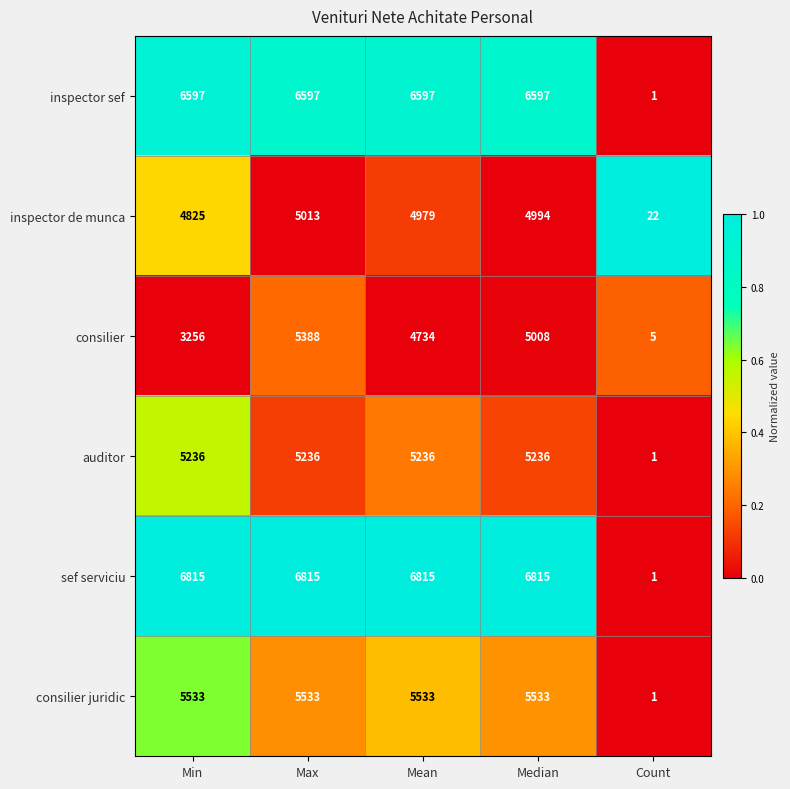

Reading left to right, what are all the values shown in this chart?

inspector sef: Min=6597	Max=6597	Mean=6597	Median=6597	Count=1
inspector de munca: Min=4825	Max=5013	Mean=4979	Median=4994	Count=22
consilier: Min=3256	Max=5388	Mean=4734	Median=5008	Count=5
auditor: Min=5236	Max=5236	Mean=5236	Median=5236	Count=1
sef serviciu: Min=6815	Max=6815	Mean=6815	Median=6815	Count=1
consilier juridic: Min=5533	Max=5533	Mean=5533	Median=5533	Count=1